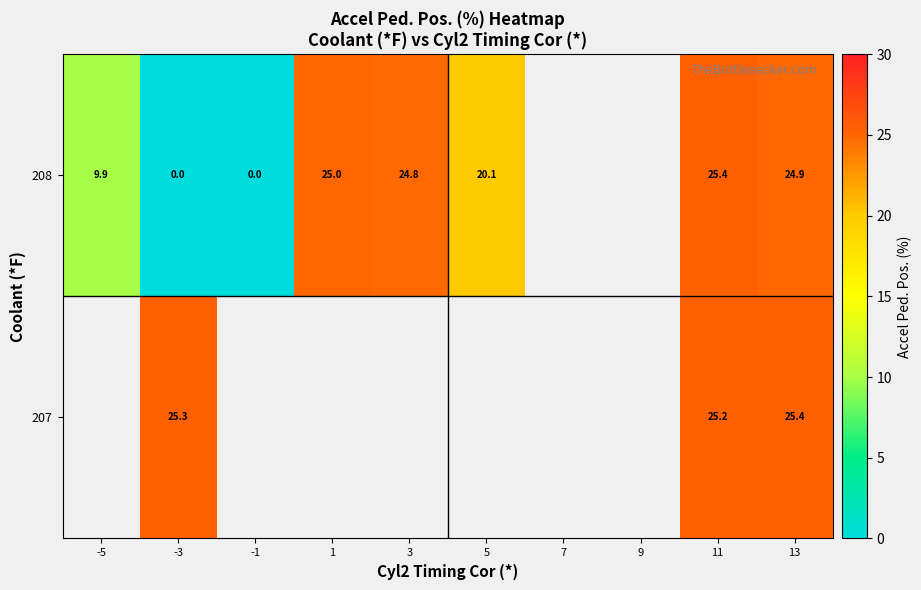

What is the difference between the highest and lowest values at 11?

0.2